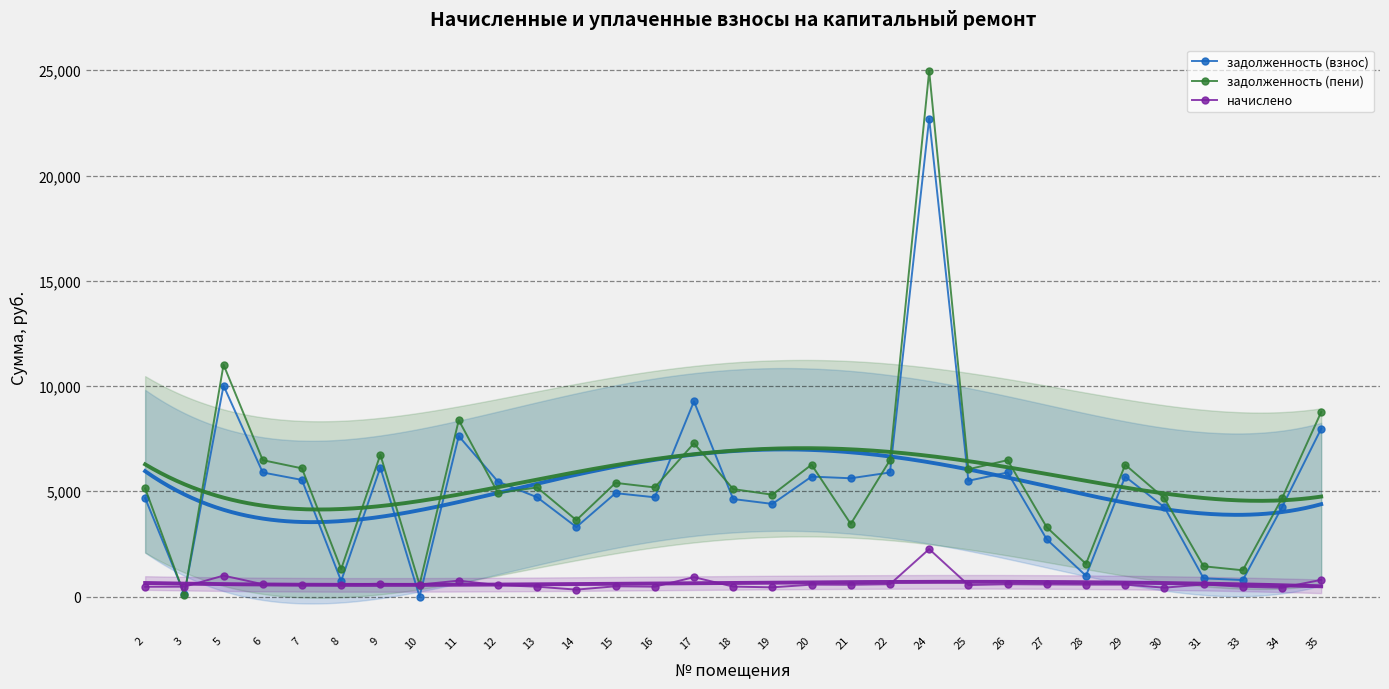

How many lines are shown in the chart?

3